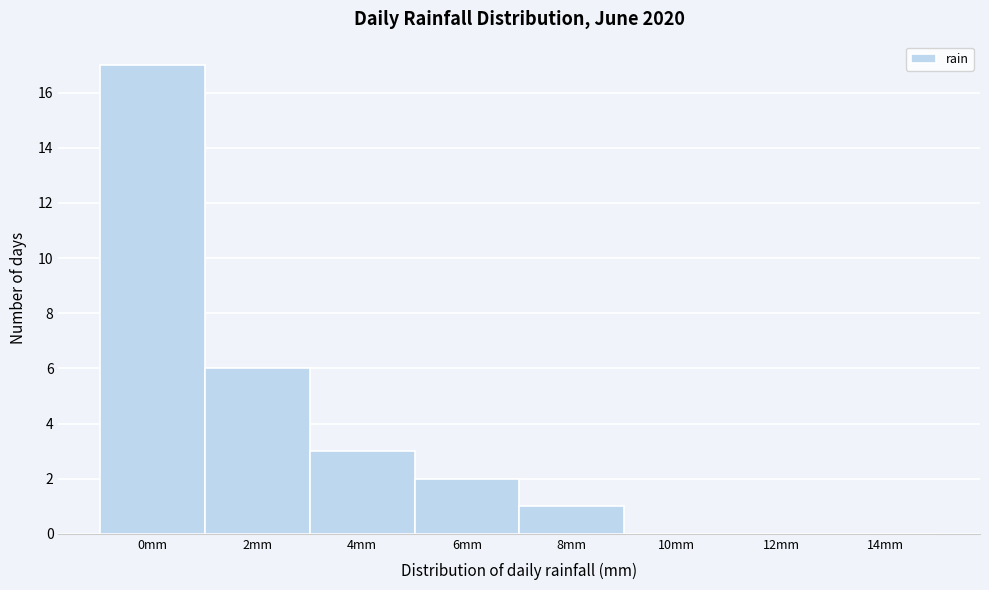

Reading right to left, transcribe all the data shown in this chart.

14mm=0	12mm=0	10mm=0	8mm=1	6mm=2	4mm=3	2mm=6	0mm=17